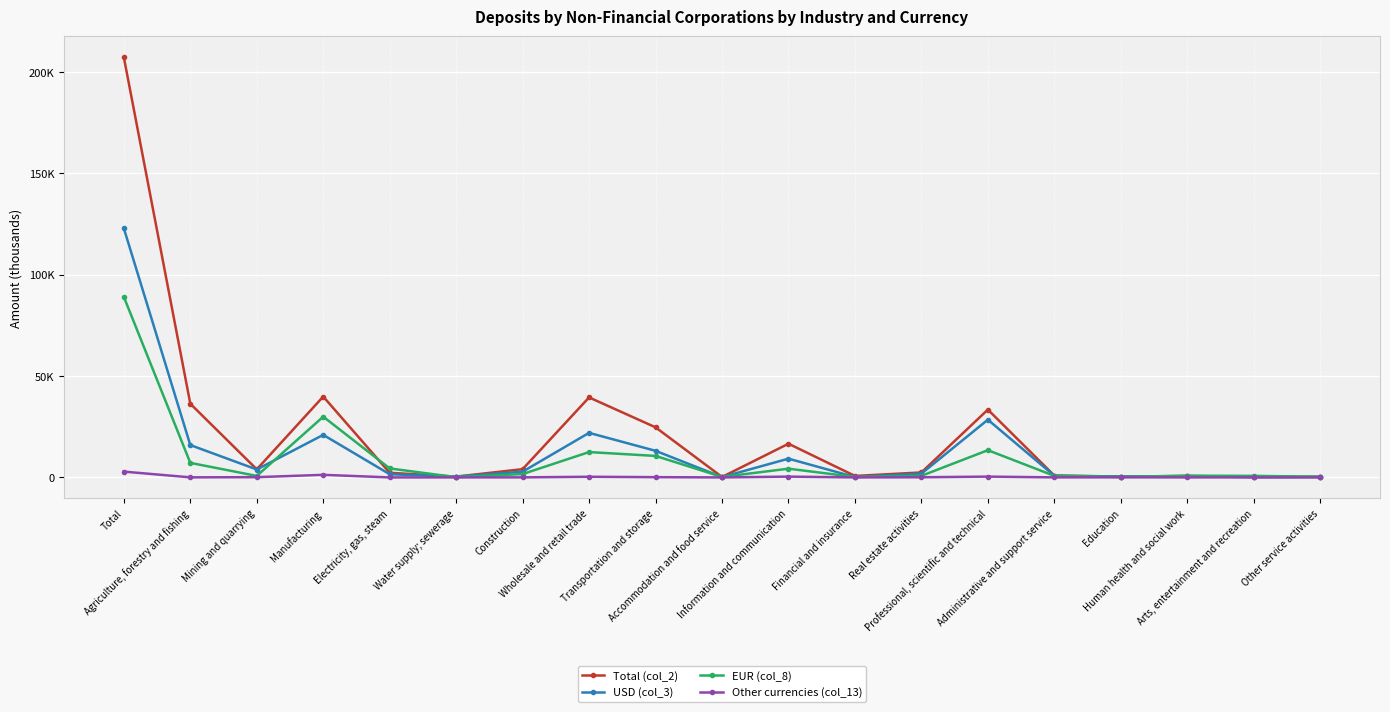

Rank the series at Mining and quarrying from lowest to highest value.

Other currencies (col_13), EUR (col_8), USD (col_3), Total (col_2)